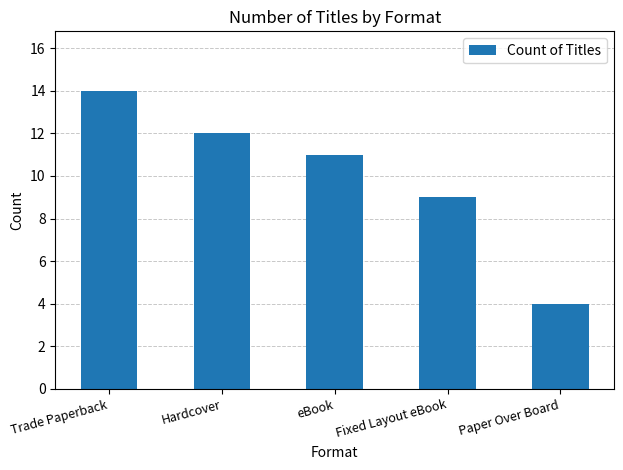

Read the value at Fixed Layout eBook, to the nearest 5.

10